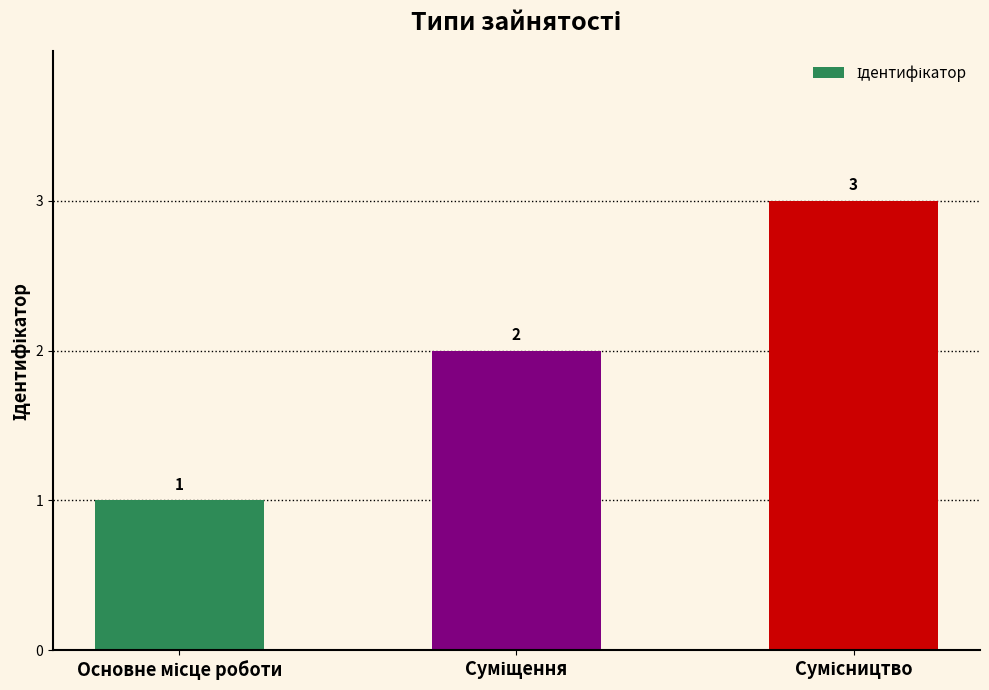

How many values are below 2?

1